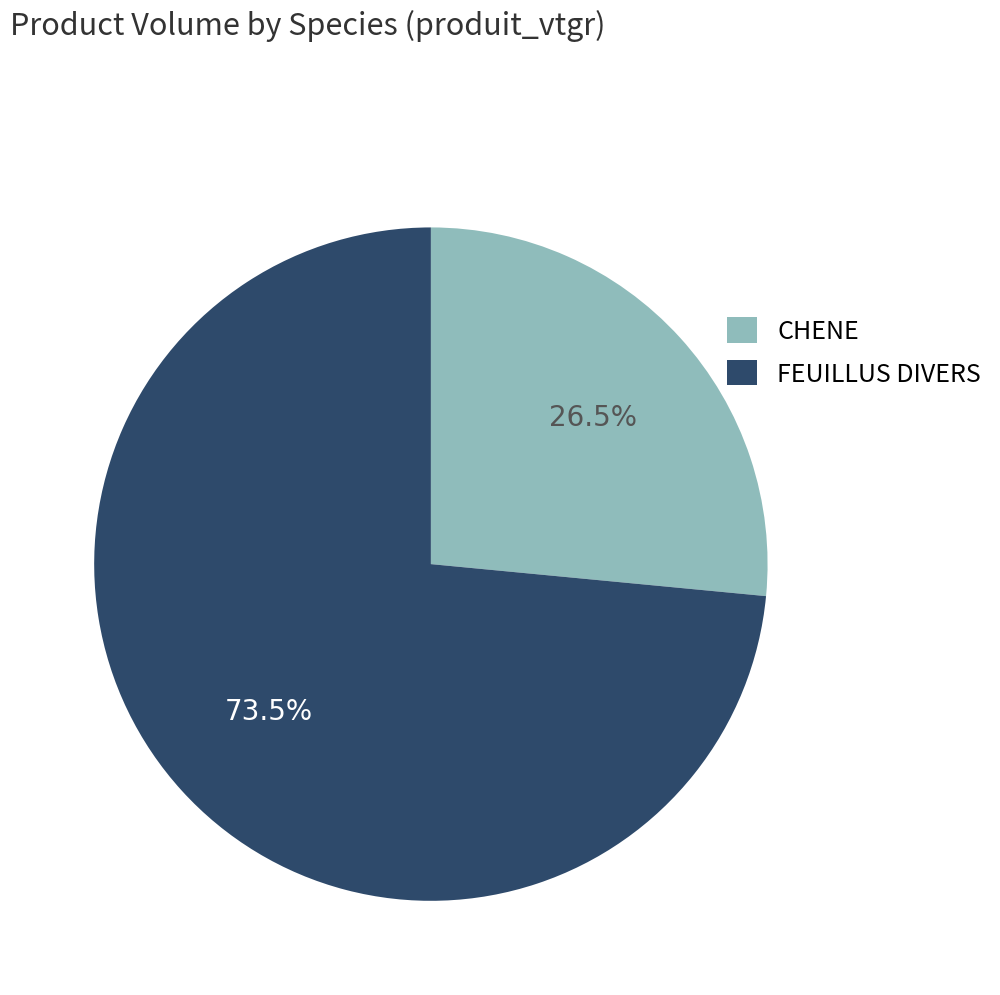

Is it true that CHENE is 5% of the pie?

False